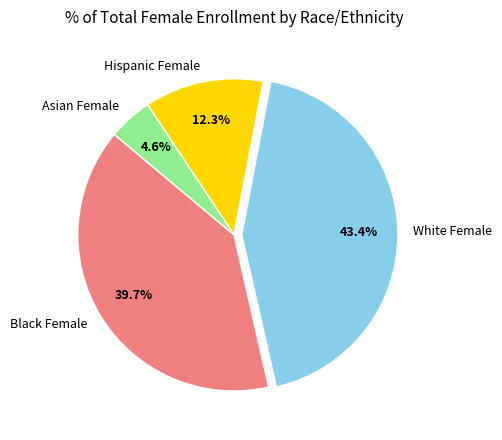

True or false: Black Female accounts for 40% of the total.

True